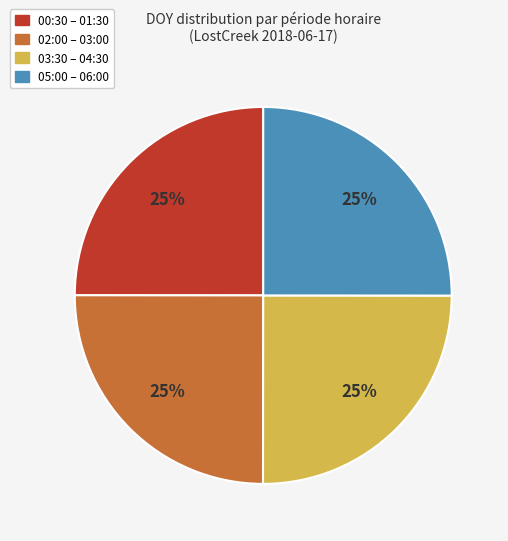

To the nearest percent, what is the average slice percentage?

25%